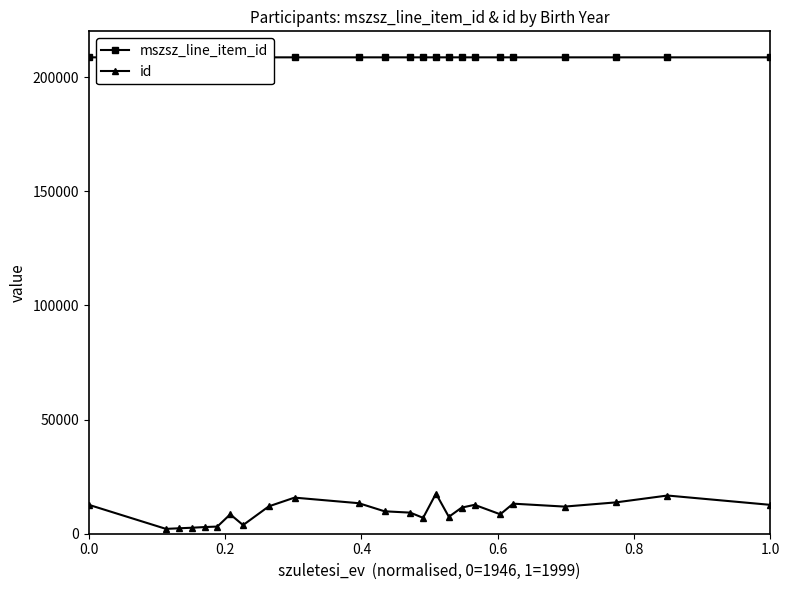

How many data points in mszsz_line_item_id are above 208610?

3